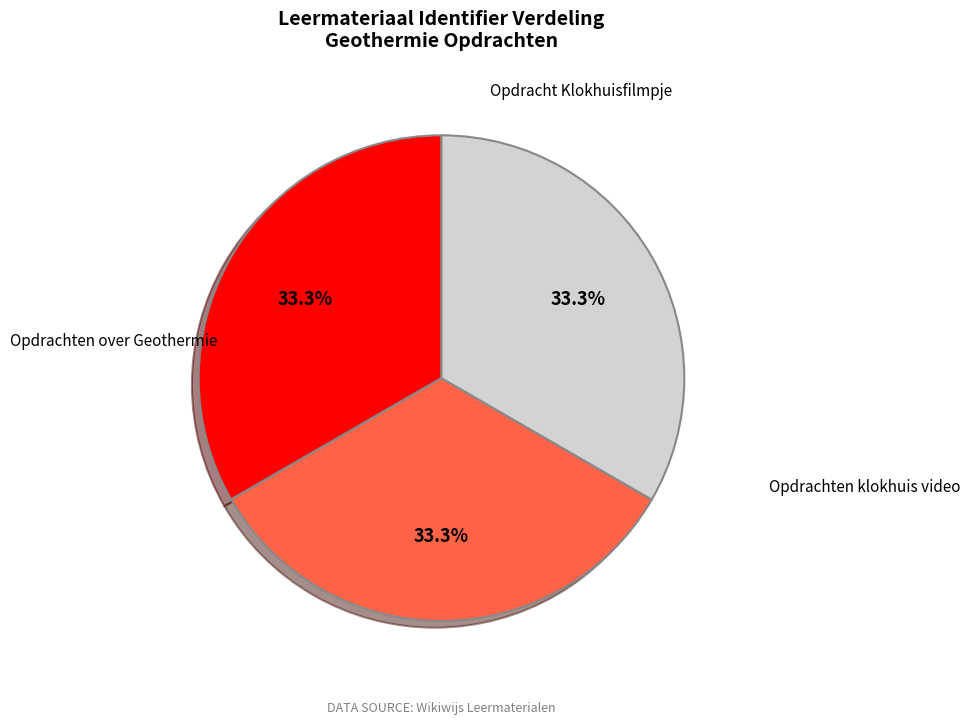

To the nearest percent, what percentage of the pie is Opdracht Klokhuisfilmpje?

33%